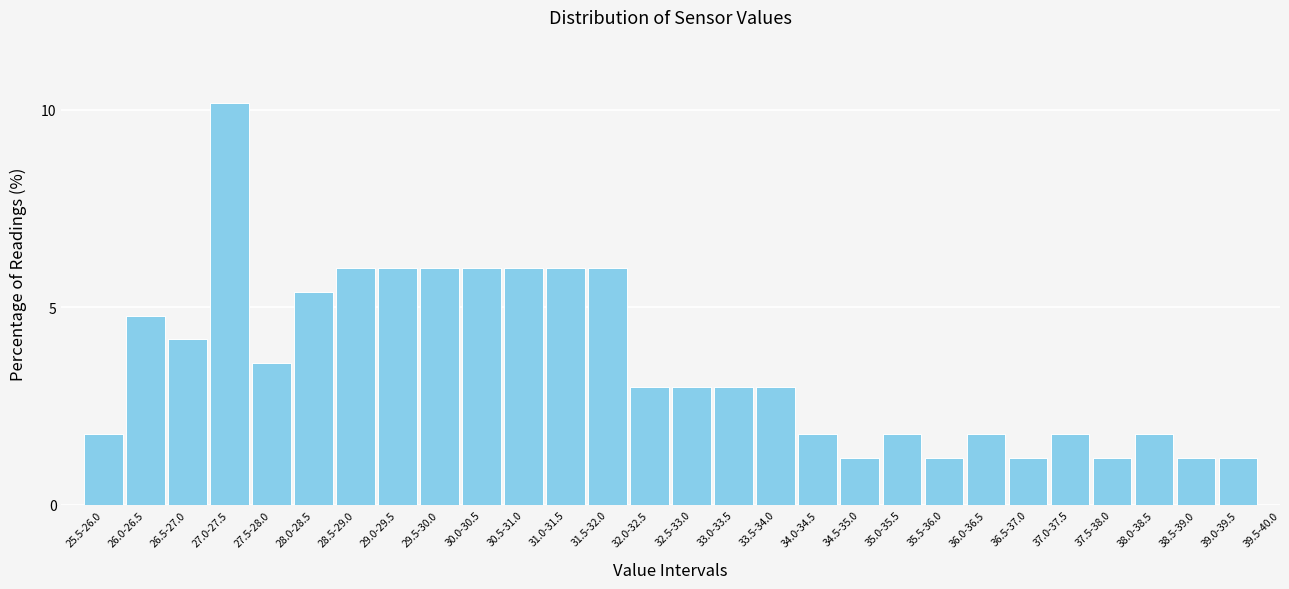

Reading left to right, transcribe all the data shown in this chart.

25.5-26.0=1.8	26.0-26.5=4.8	26.5-27.0=4.2	27.0-27.5=10.2	27.5-28.0=3.6	28.0-28.5=5.4	28.5-29.0=6.0	29.0-29.5=6.0	29.5-30.0=6.0	30.0-30.5=6.0	30.5-31.0=6.0	31.0-31.5=6.0	31.5-32.0=6.0	32.0-32.5=3.0	32.5-33.0=3.0	33.0-33.5=3.0	33.5-34.0=3.0	34.0-34.5=1.8	34.5-35.0=1.2	35.0-35.5=1.8	35.5-36.0=1.2	36.0-36.5=1.8	36.5-37.0=1.2	37.0-37.5=1.8	37.5-38.0=1.2	38.0-38.5=1.8	38.5-39.0=1.2	39.0-39.5=1.2	39.5-40.0=0.0